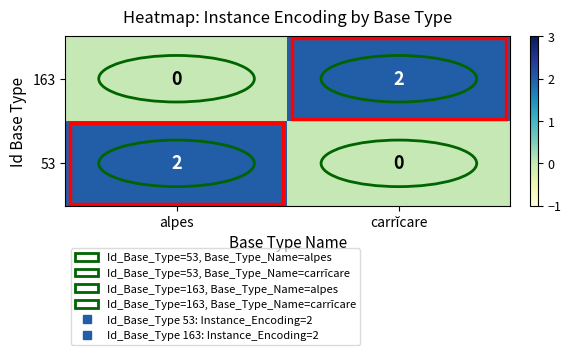

What is the spread (max minus min) of values at alpes?

2